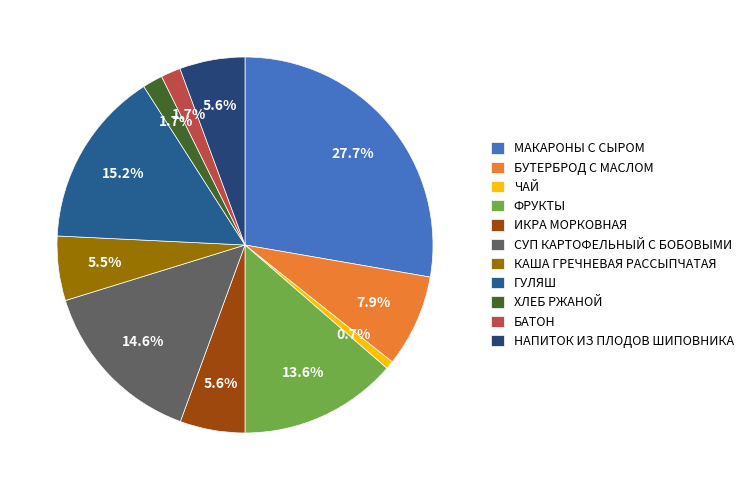

Count the number of slices in the pie.

11